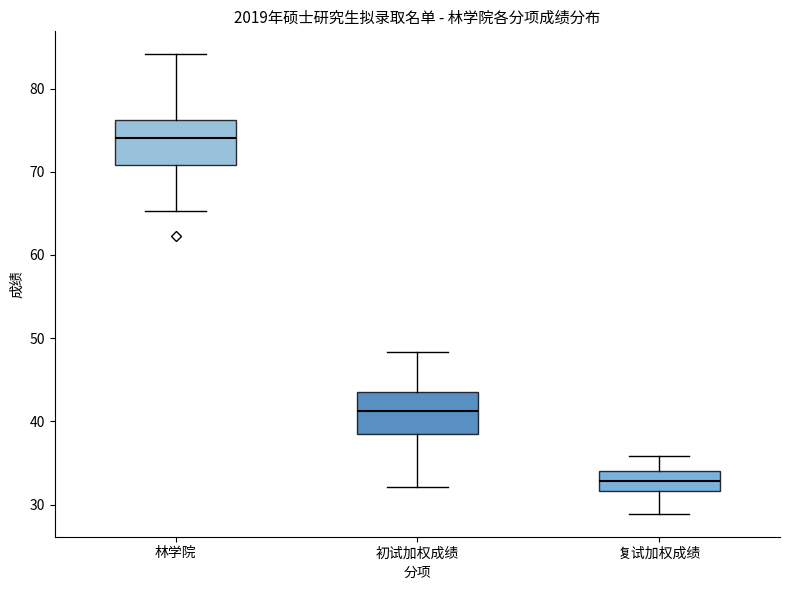

Reading left to right, read every box against the y-axis: the position of its median line, the range the box covers, and the ends of its whiskers. The values are not printed on the chart, so give them approximately, as read against the axis.

林学院: median 74, box 71 to 76, whiskers 65 to 84
初试加权成绩: median 41, box 38 to 44, whiskers 32 to 48
复试加权成绩: median 33, box 32 to 34, whiskers 29 to 36